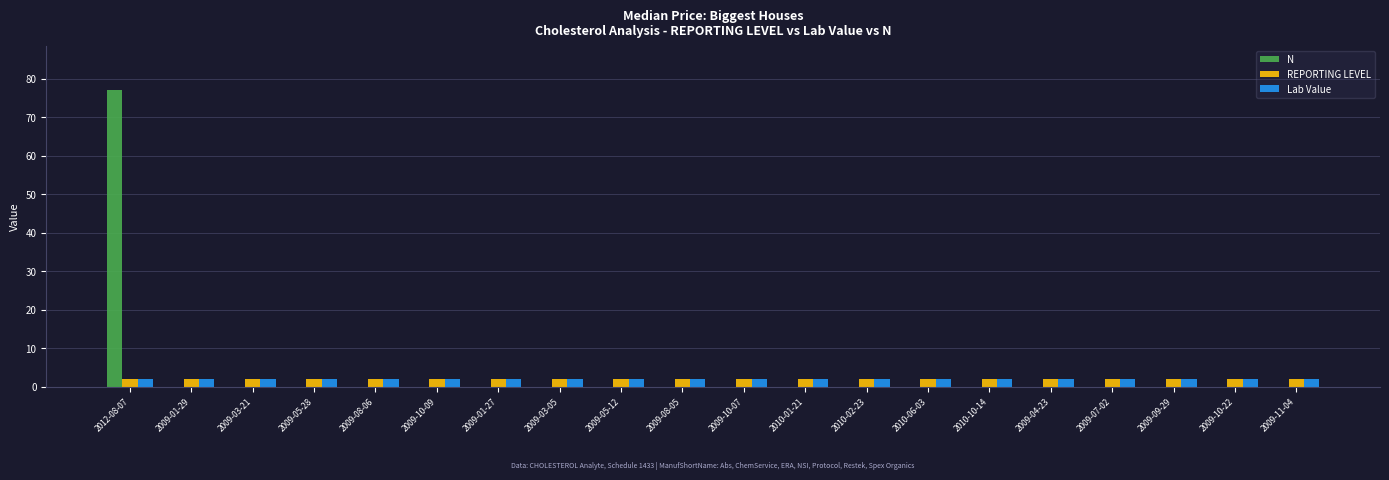

What is the maximum value for Lab Value?

2